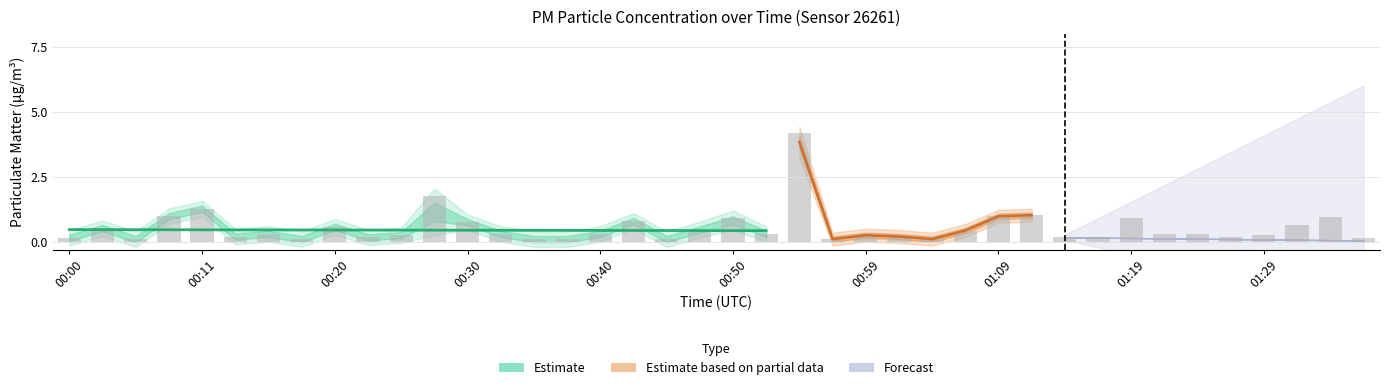

What is the minimum value shown in the chart?

0.1